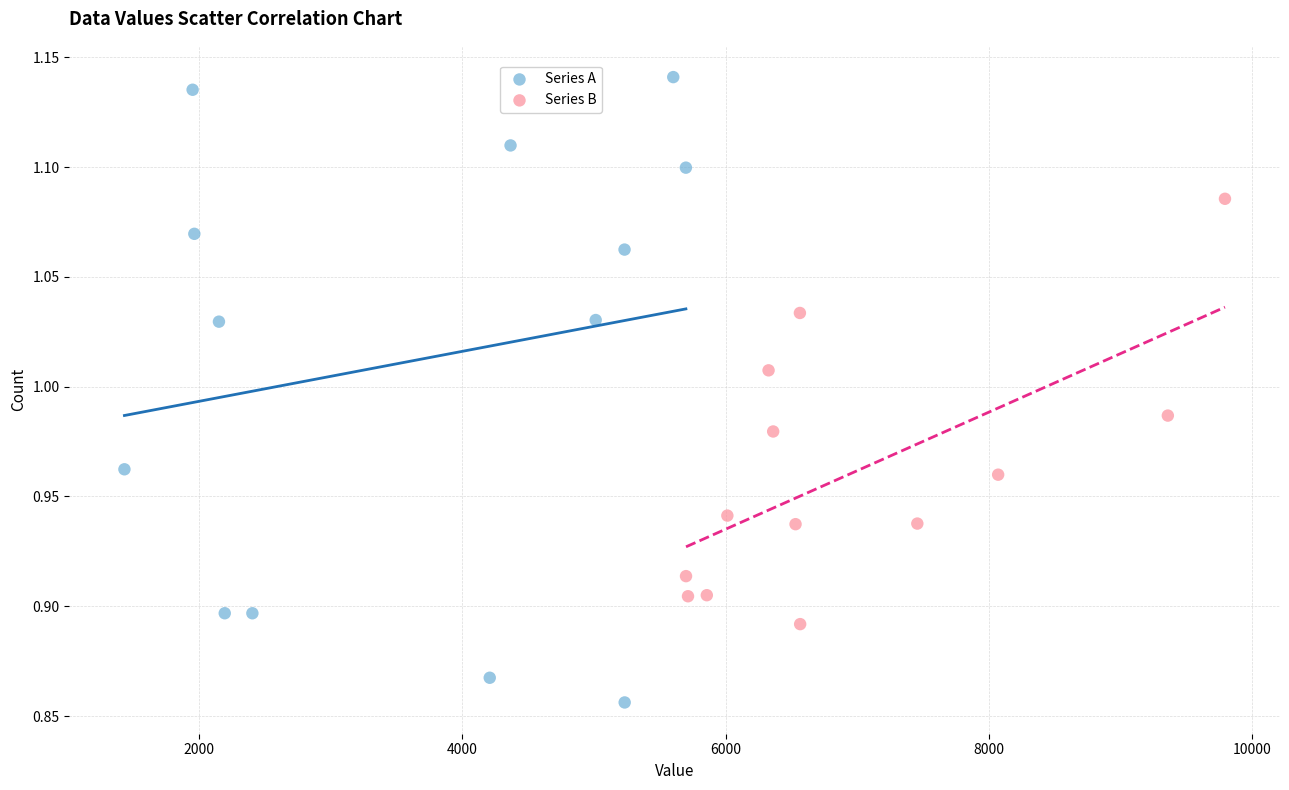

Which series contains the highest Y value?

Series A